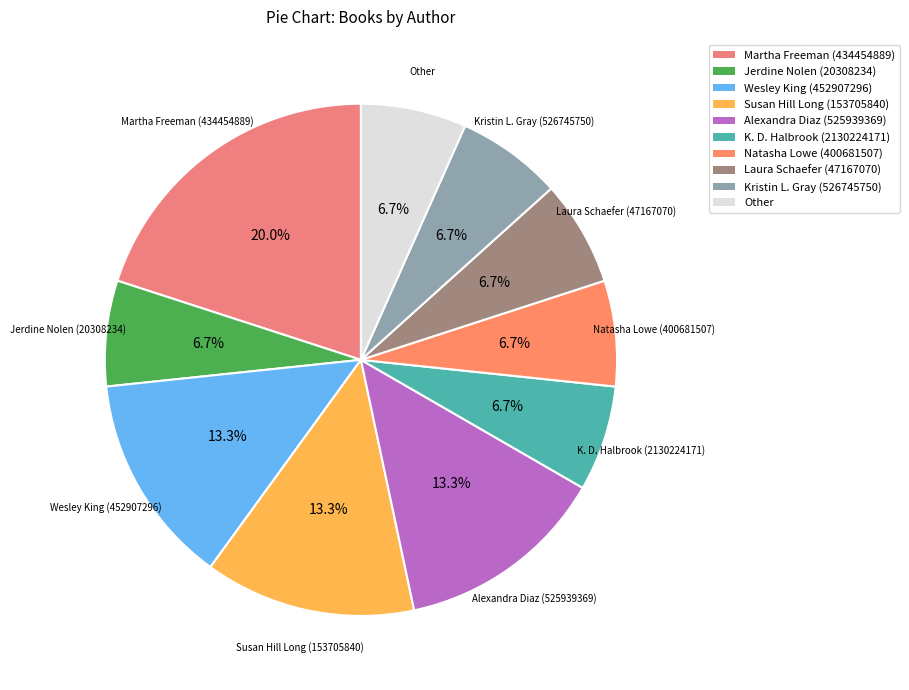

Between Laura Schaefer (47167070) and Alexandra Diaz (525939369), which is larger?

Alexandra Diaz (525939369)